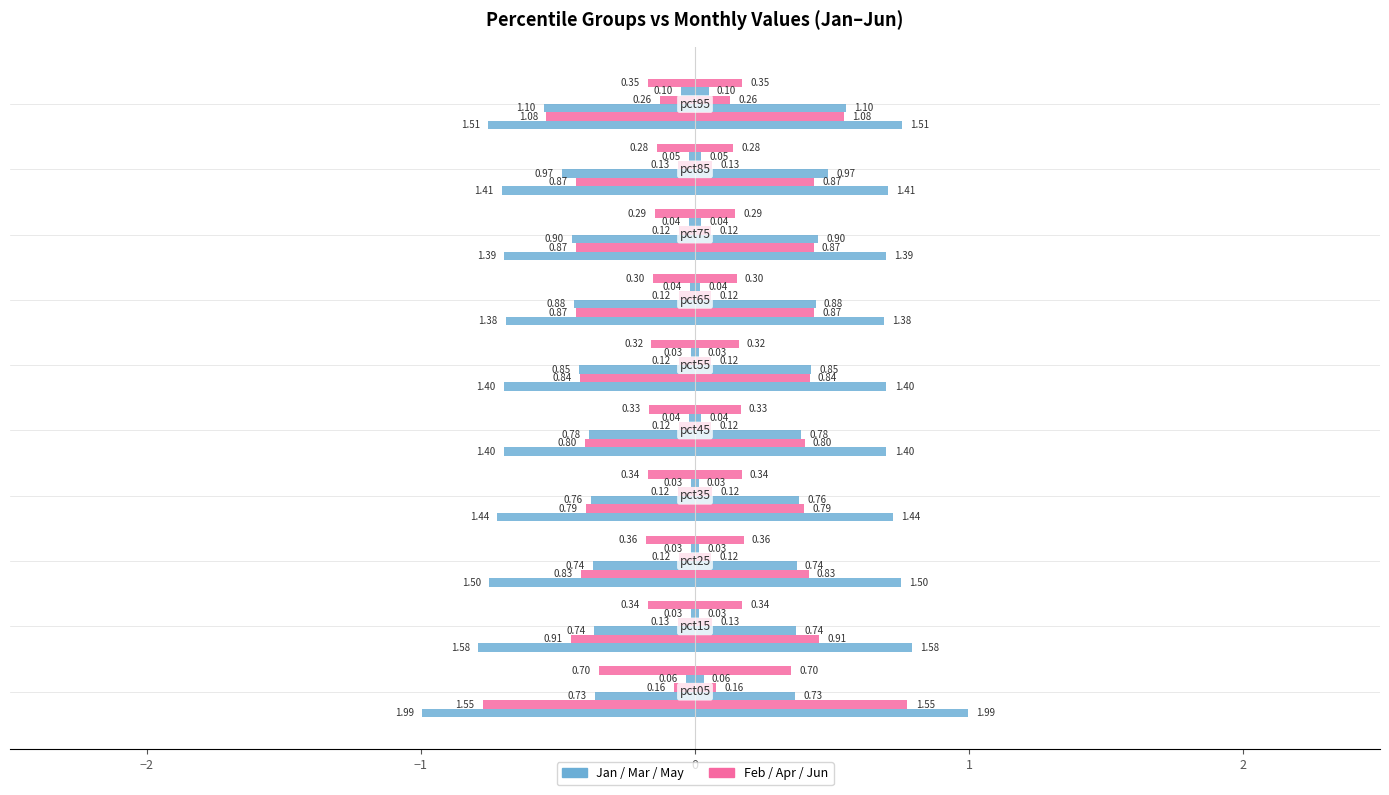

How many groups of bars are there?

10